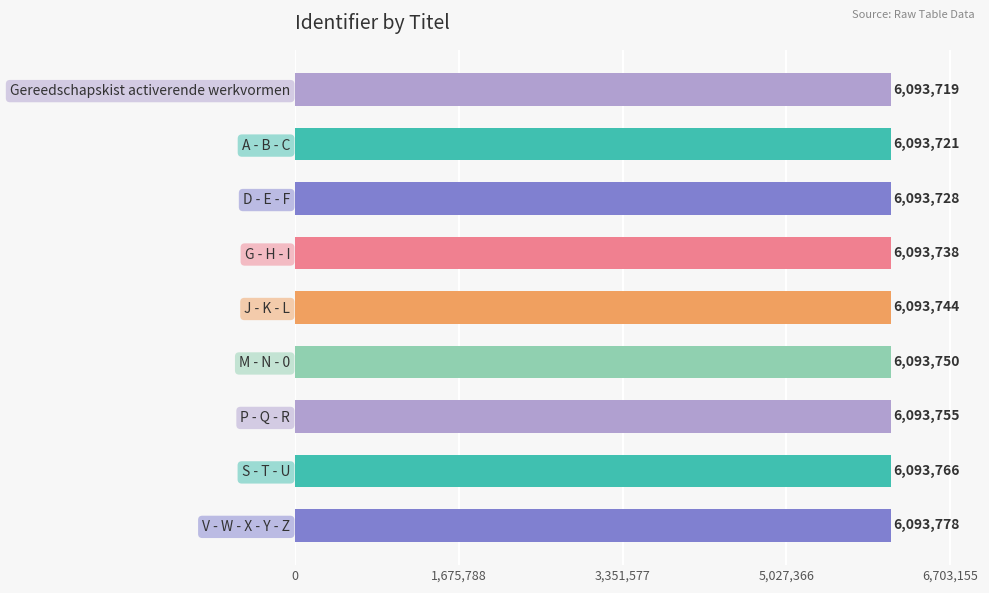

Read the value at D - E - F, to the nearest 5.

6093730